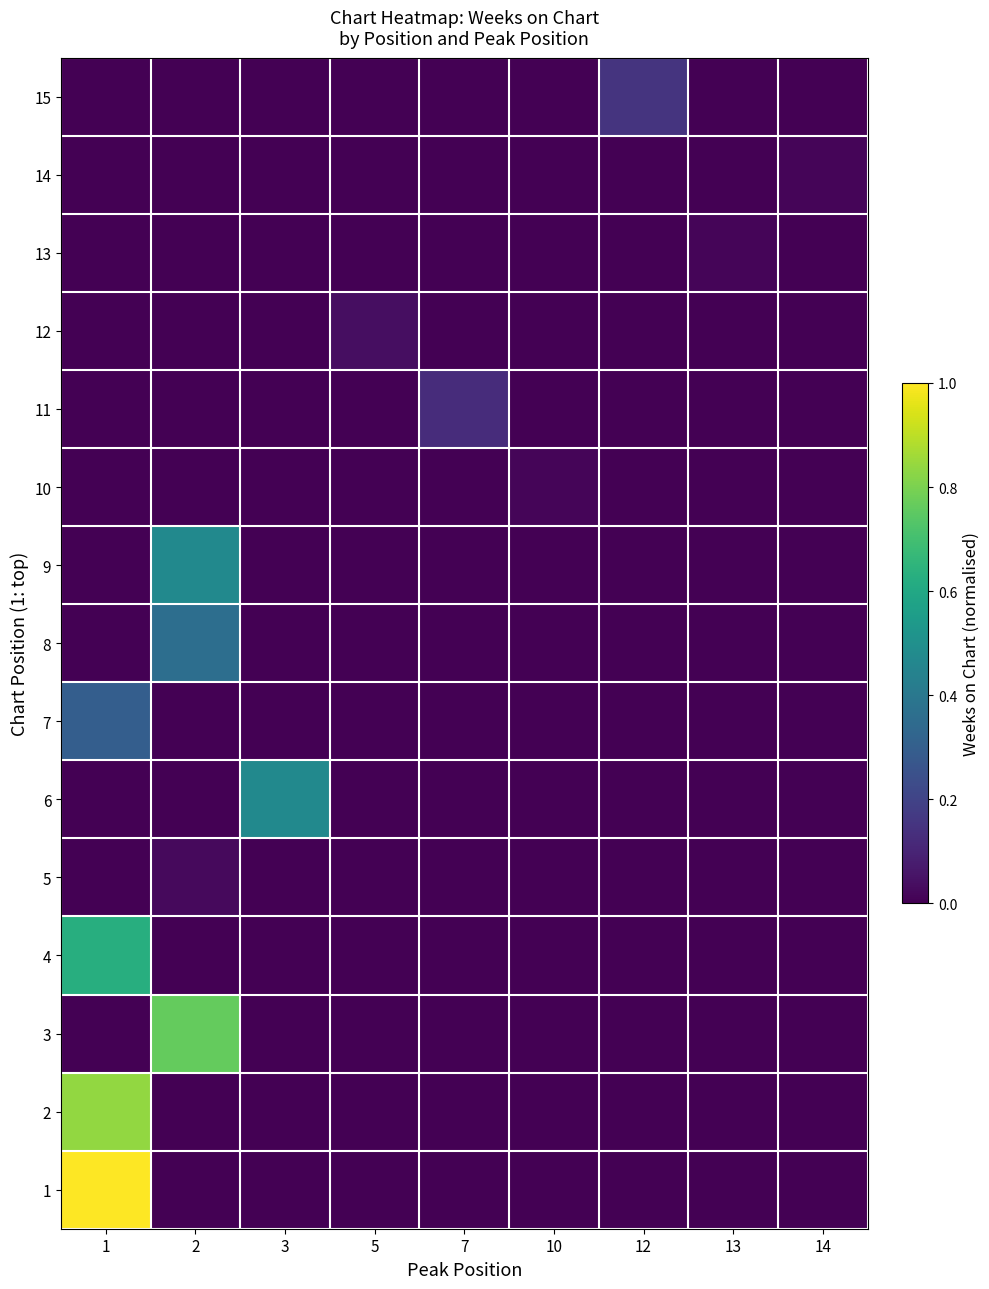

Reading left to right, transcribe all the data shown in this chart.

1: 1=1.0	2=0.0	3=0.0	5=0.0	7=0.0	10=0.0	12=0.0	13=0.0	14=0.0
2: 1=0.8	2=0.0	3=0.0	5=0.0	7=0.0	10=0.0	12=0.0	13=0.0	14=0.0
3: 1=0.0	2=0.8	3=0.0	5=0.0	7=0.0	10=0.0	12=0.0	13=0.0	14=0.0
4: 1=0.6	2=0.0	3=0.0	5=0.0	7=0.0	10=0.0	12=0.0	13=0.0	14=0.0
5: 1=0.0	2=0.0	3=0.0	5=0.0	7=0.0	10=0.0	12=0.0	13=0.0	14=0.0
6: 1=0.0	2=0.0	3=0.5	5=0.0	7=0.0	10=0.0	12=0.0	13=0.0	14=0.0
7: 1=0.3	2=0.0	3=0.0	5=0.0	7=0.0	10=0.0	12=0.0	13=0.0	14=0.0
8: 1=0.0	2=0.4	3=0.0	5=0.0	7=0.0	10=0.0	12=0.0	13=0.0	14=0.0
9: 1=0.0	2=0.5	3=0.0	5=0.0	7=0.0	10=0.0	12=0.0	13=0.0	14=0.0
10: 1=0.0	2=0.0	3=0.0	5=0.0	7=0.0	10=0.0	12=0.0	13=0.0	14=0.0
11: 1=0.0	2=0.0	3=0.0	5=0.0	7=0.1	10=0.0	12=0.0	13=0.0	14=0.0
12: 1=0.0	2=0.0	3=0.0	5=0.0	7=0.0	10=0.0	12=0.0	13=0.0	14=0.0
13: 1=0.0	2=0.0	3=0.0	5=0.0	7=0.0	10=0.0	12=0.0	13=0.0	14=0.0
14: 1=0.0	2=0.0	3=0.0	5=0.0	7=0.0	10=0.0	12=0.0	13=0.0	14=0.0
15: 1=0.0	2=0.0	3=0.0	5=0.0	7=0.0	10=0.0	12=0.1	13=0.0	14=0.0